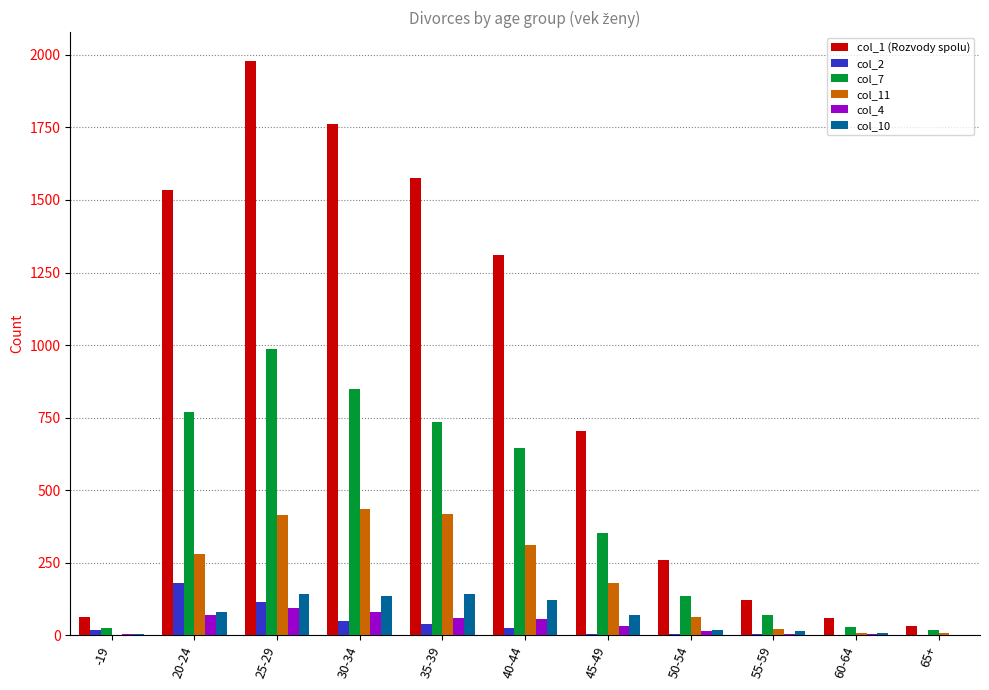

What are all the series names shown in the legend?

col_1 (Rozvody spolu), col_2, col_7, col_11, col_4, col_10